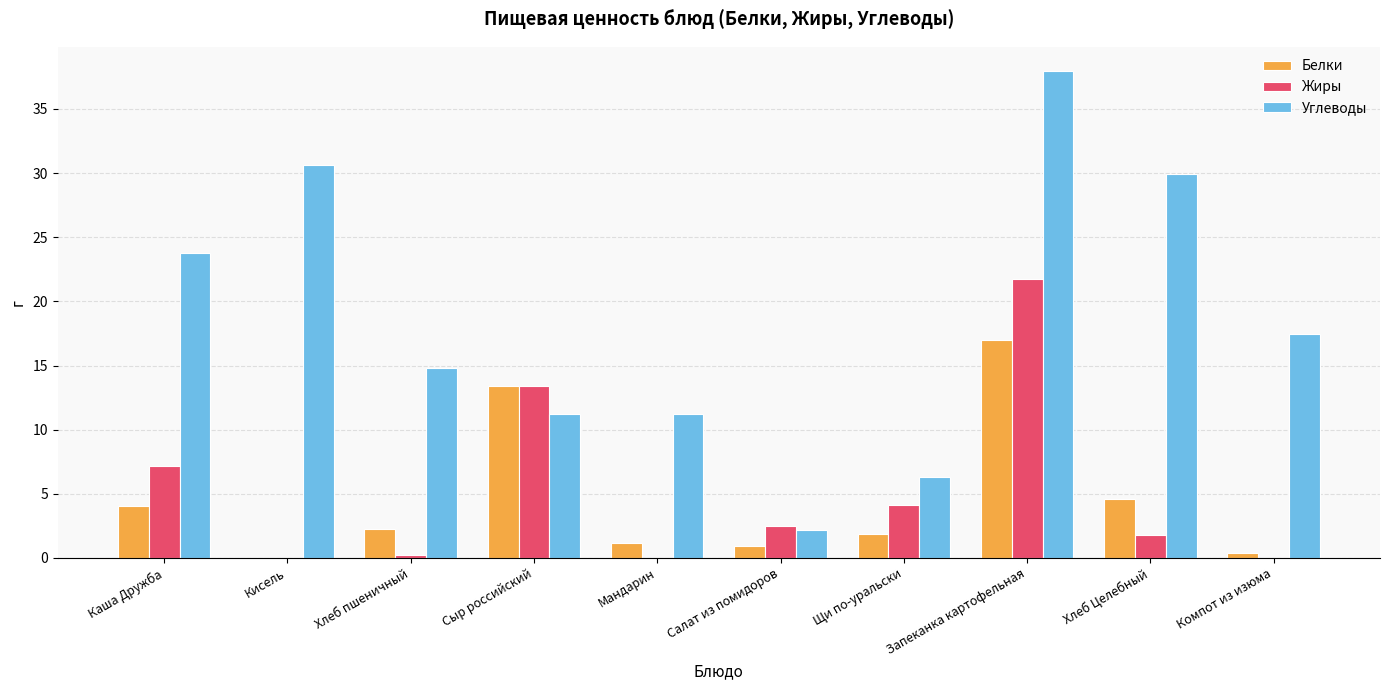

At which label is Углеводы closest to 20?

Компот из изюма